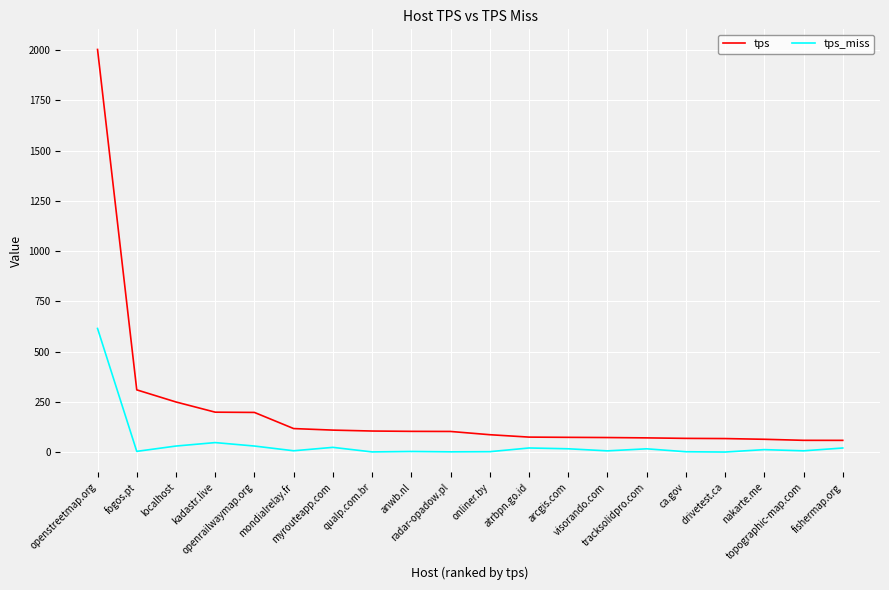

True or false: tps and tps_miss intersect in this chart.

False